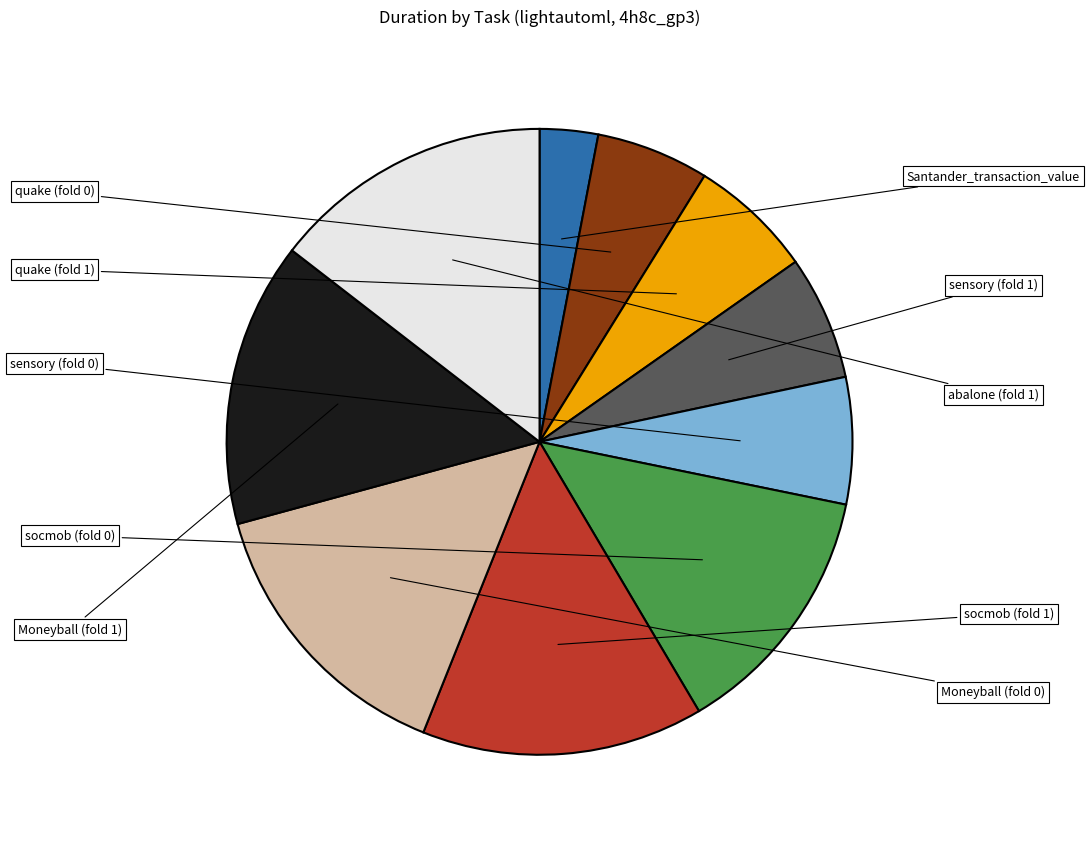

Is there any slice that represents more than half of the pie?

No